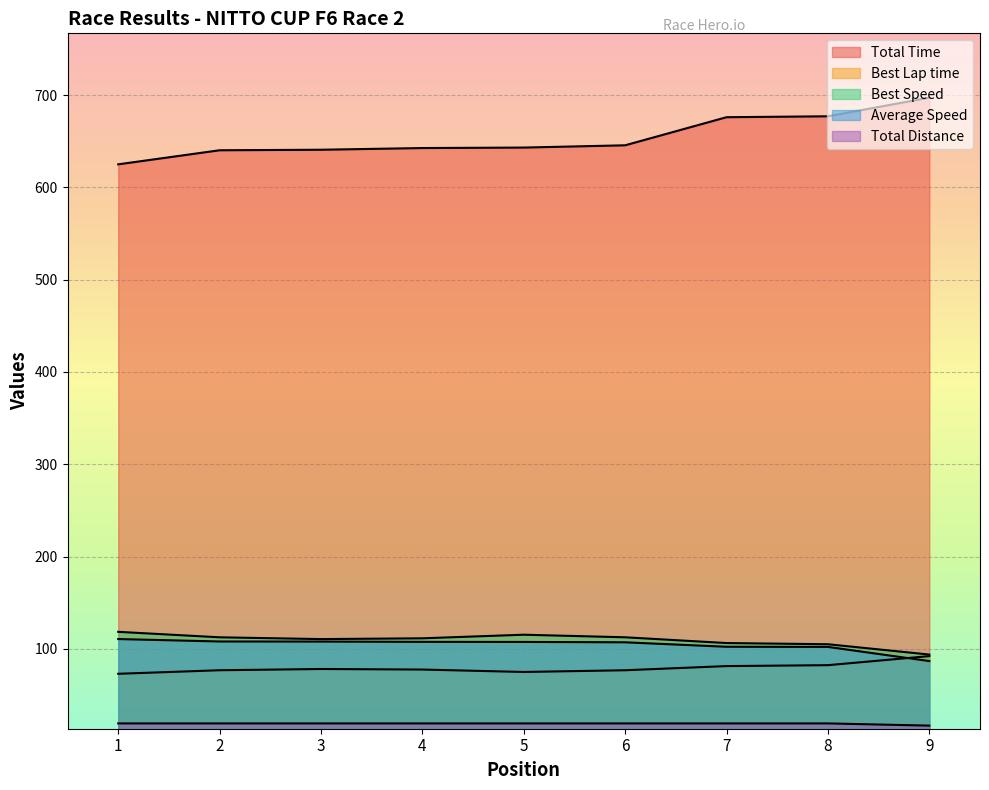

True or false: Best Speed has more than 2 points higher than both neighbors.

False